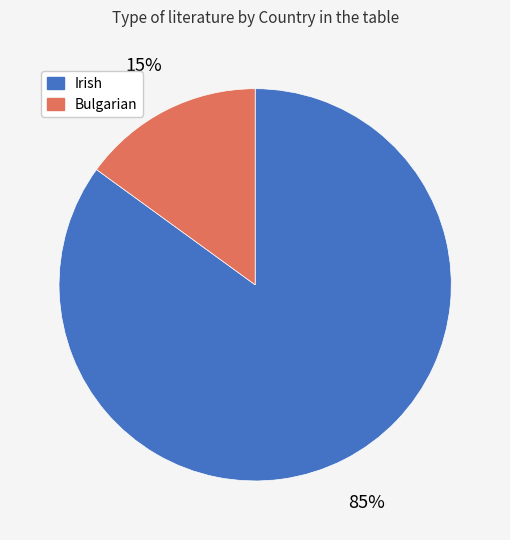

How many slices are in this pie chart?

2